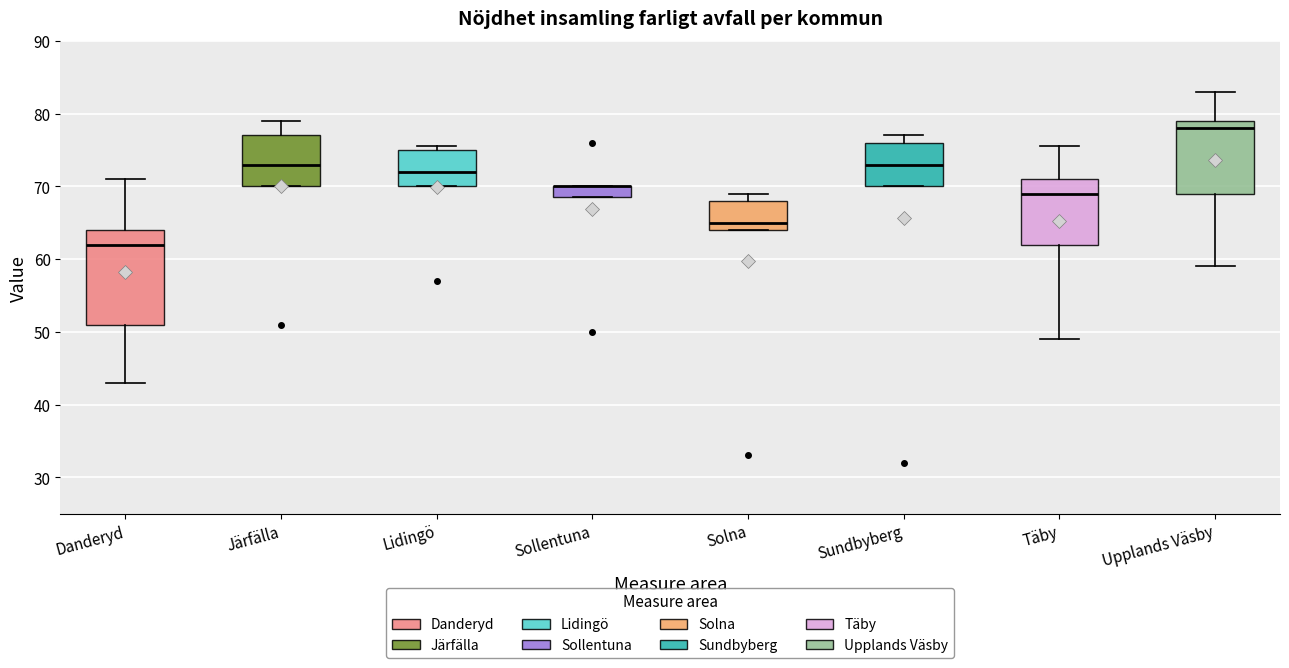

Reading left to right, transcribe this box plot: for each box, give where its median line is, the range the box spans, and where its two whiskers end, as read against the y-axis. The values are not printed on the chart, so give them approximately, as read against the axis.

Danderyd: median 62, box 51 to 64, whiskers 43 to 71
Järfälla: median 73, box 70 to 77, whiskers 70 to 79
Lidingö: median 72, box 70 to 75, whiskers 70 to 76
Sollentuna: median 70 (drawn on the box's upper edge), box 69 to 70, whiskers 69 to 70
Solna: median 65, box 64 to 68, whiskers 64 to 69
Sundbyberg: median 73, box 70 to 76, whiskers 70 to 77
Täby: median 69, box 62 to 71, whiskers 49 to 76
Upplands Väsby: median 78, box 69 to 79, whiskers 59 to 83